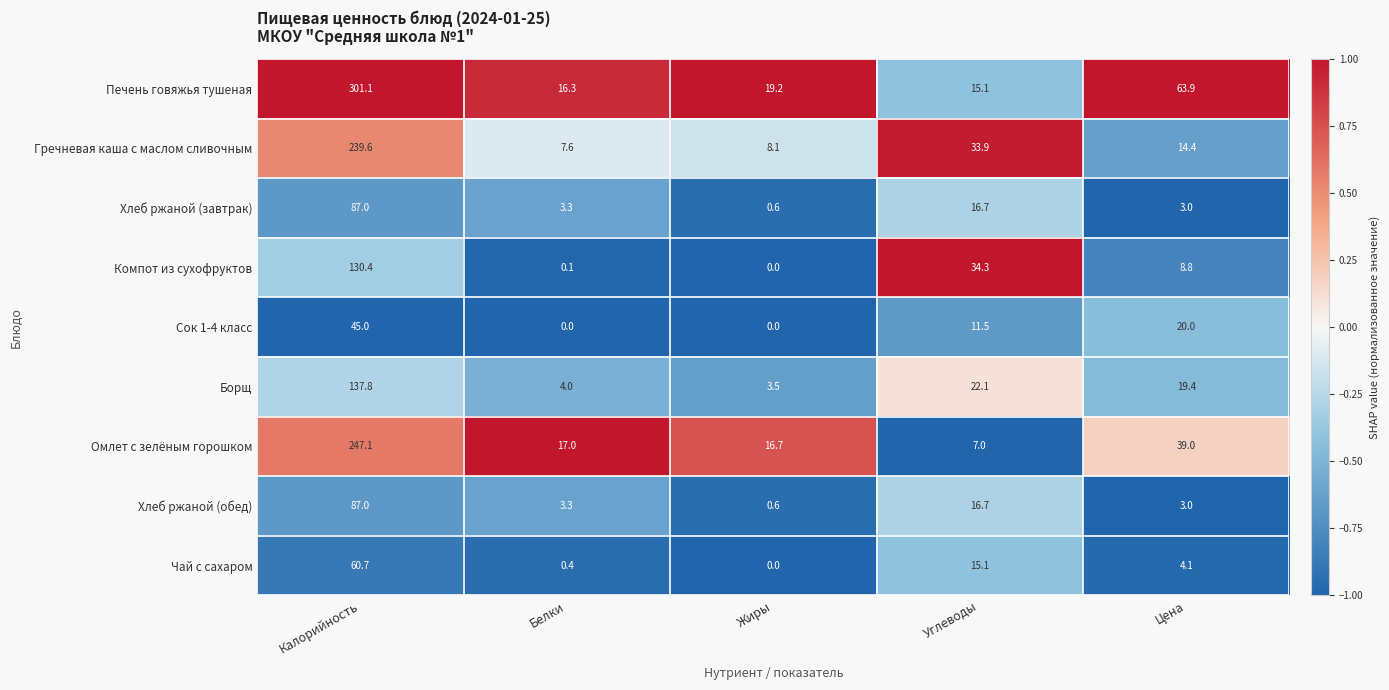

What is the approximate value of Борщ at Калорийность?

137.8